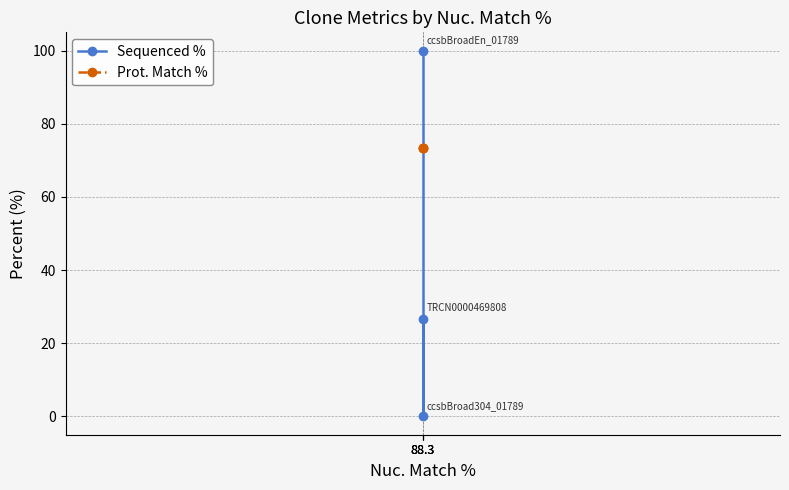

Reading right to left, extract all data points from this chart.

Sequenced %: 26.7	0.0	100.0
Prot. Match %: 73.4	73.4	73.4